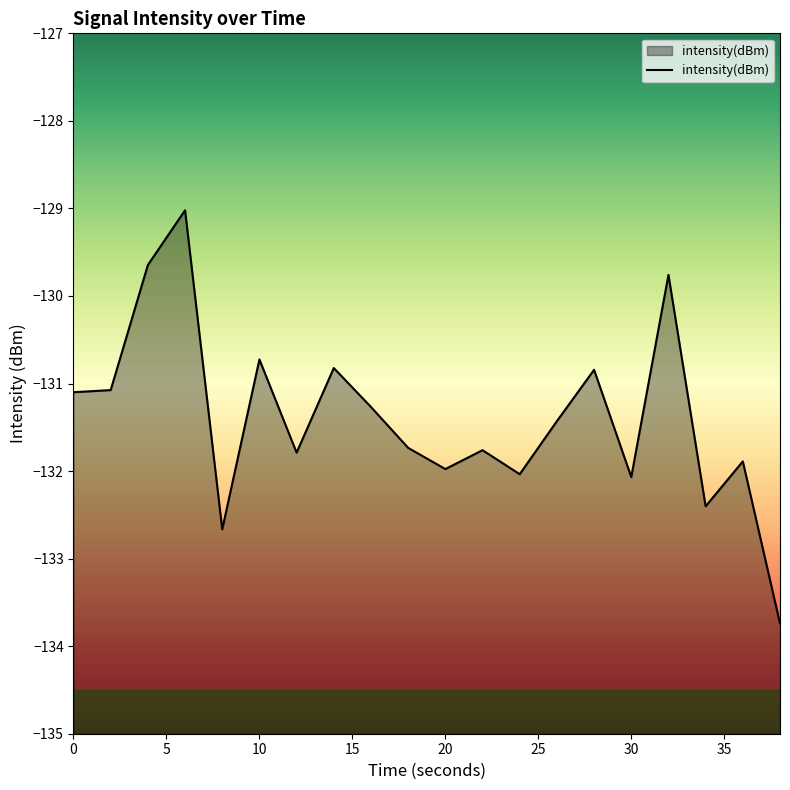

How many interior local peaks (higher than both neighbors) does the data have?

7